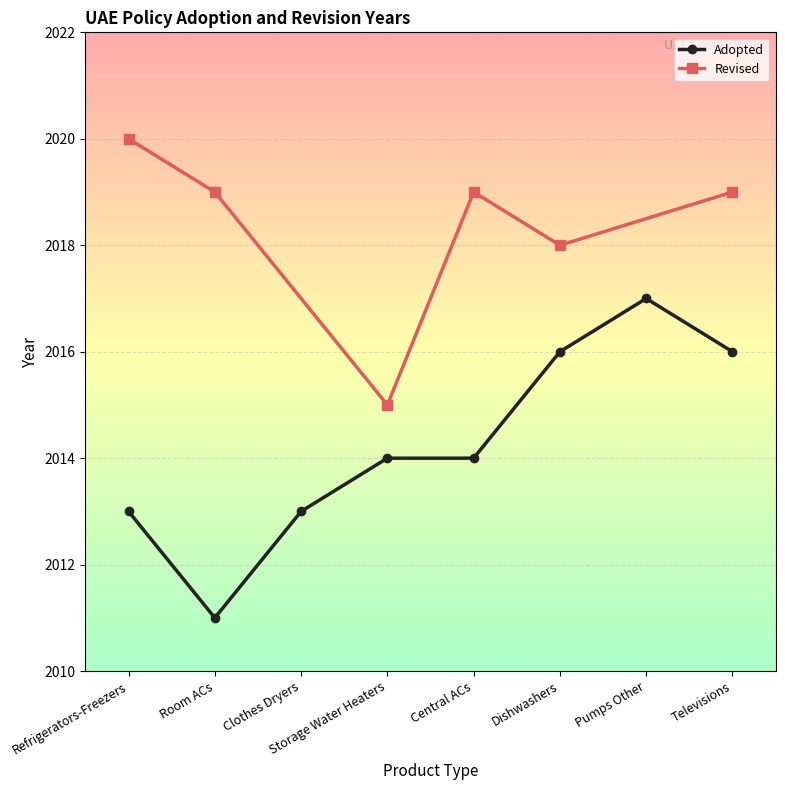

What is the difference between the maximum and second lowest values?

4